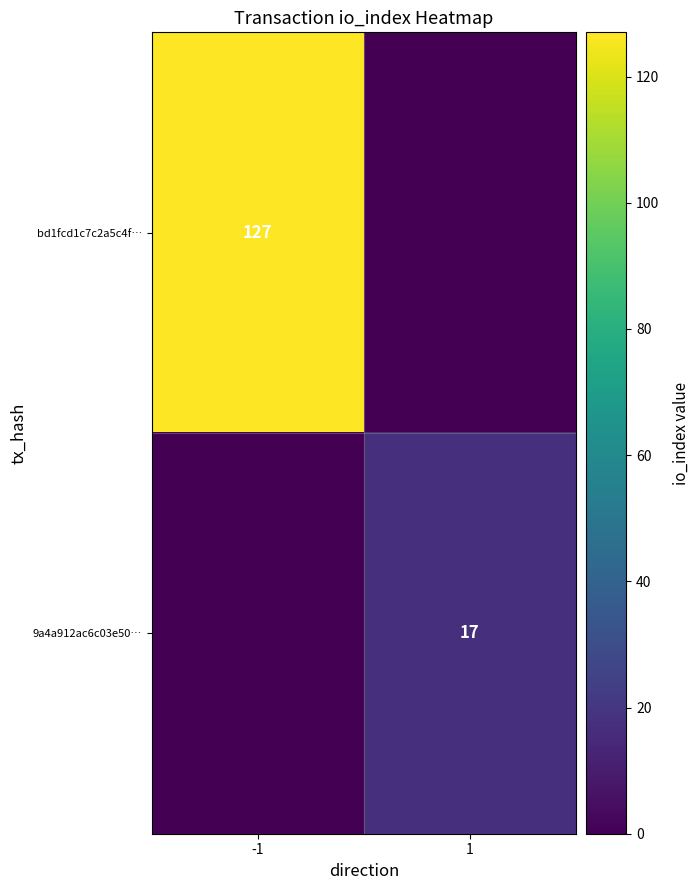

Is the value of 9a4a912ac6c03e50… at 1 greater than the value of bd1fcd1c7c2a5c4f… at -1?

No